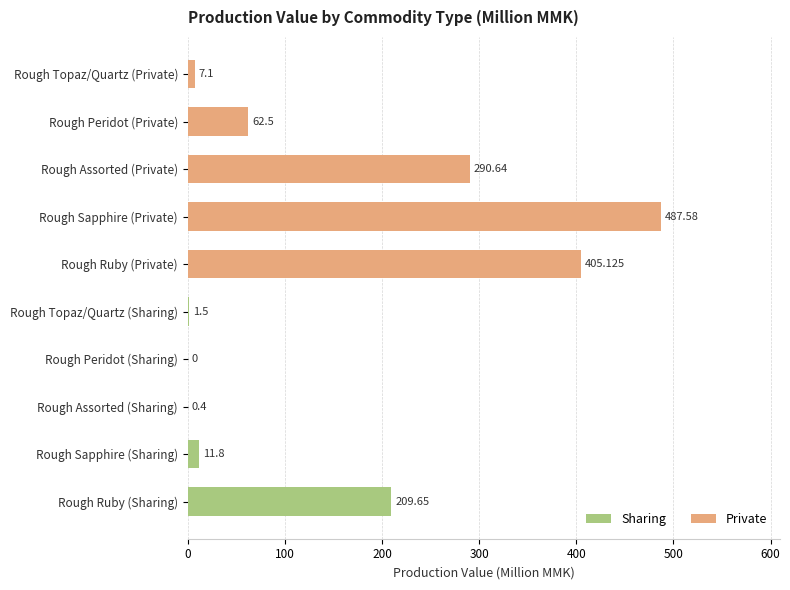

Is the value of Private at 400 greater than the value of Sharing at 100?

No